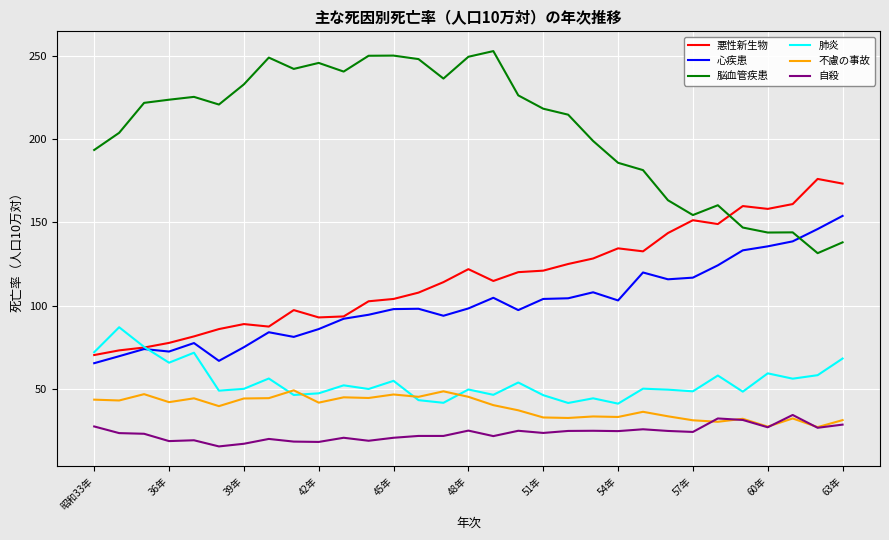

What are all the series names shown in the legend?

悪性新生物, 心疾患, 脳血管疾患, 肺炎, 不慮の事故, 自殺